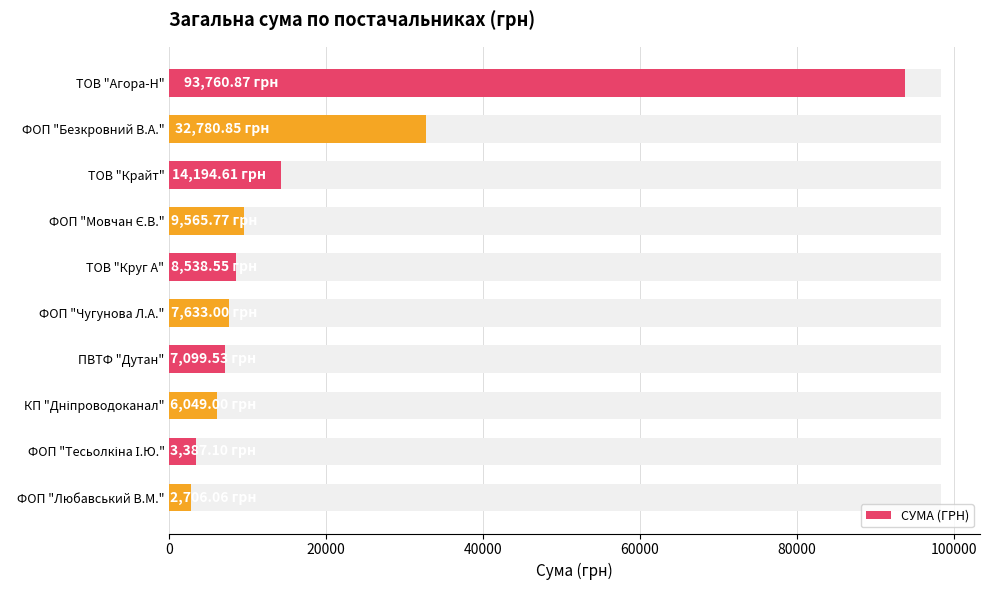

True or false: the data shows 57427.2 at ФОП "Безкровний В.А.".

False